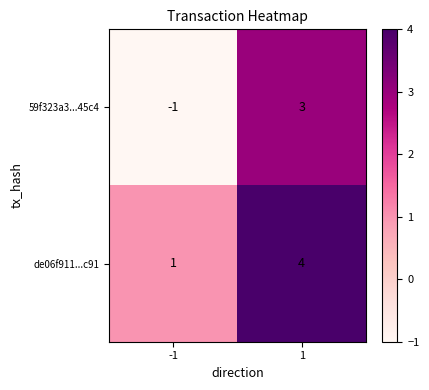

Rank the series at 1 from lowest to highest value.

59f323a3...45c4, de06f911...c91